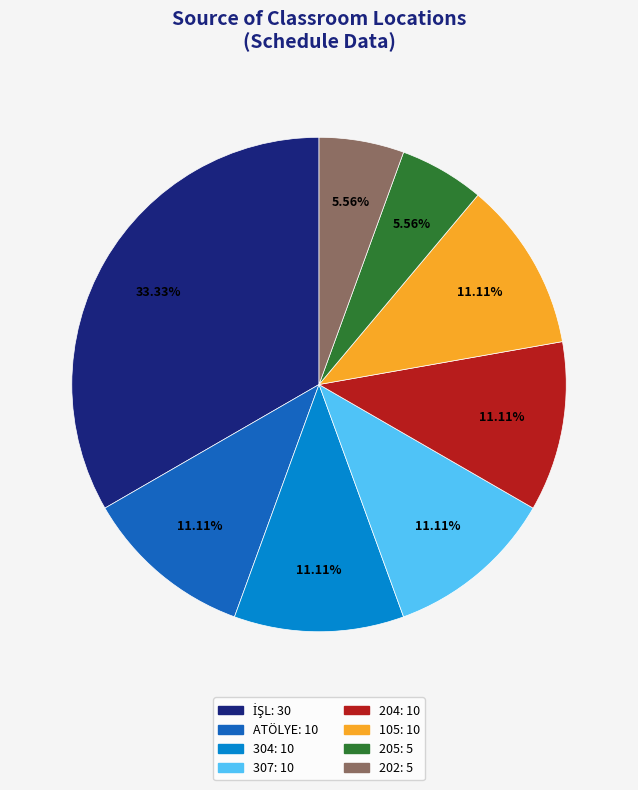

Do 304 and 202 together represent more than half of the pie?

No